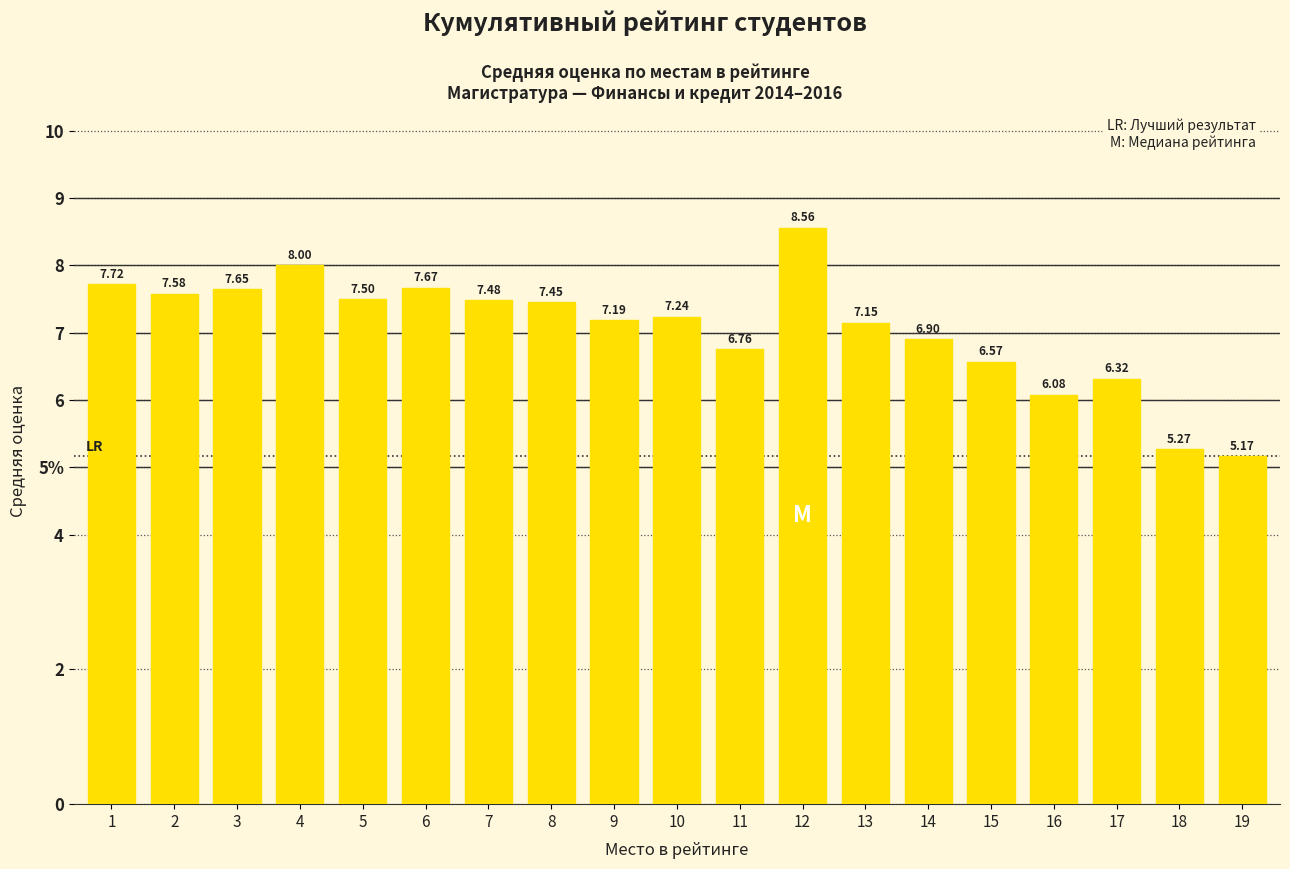

What is the difference between the values at 17 and 11?

0.4